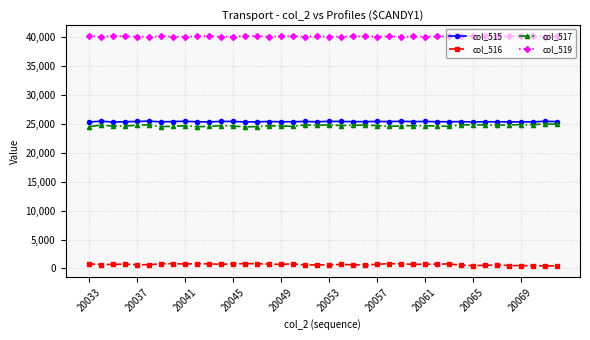

True or false: col_517 has more than 1 interior local peaks.

True